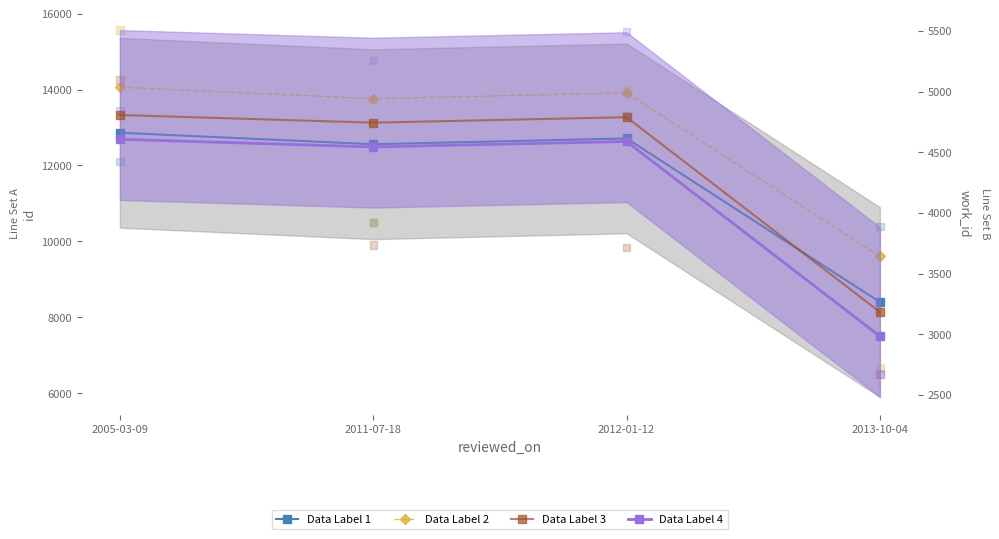

Which series has the largest Y range (max minus min)?

id (reviewed)